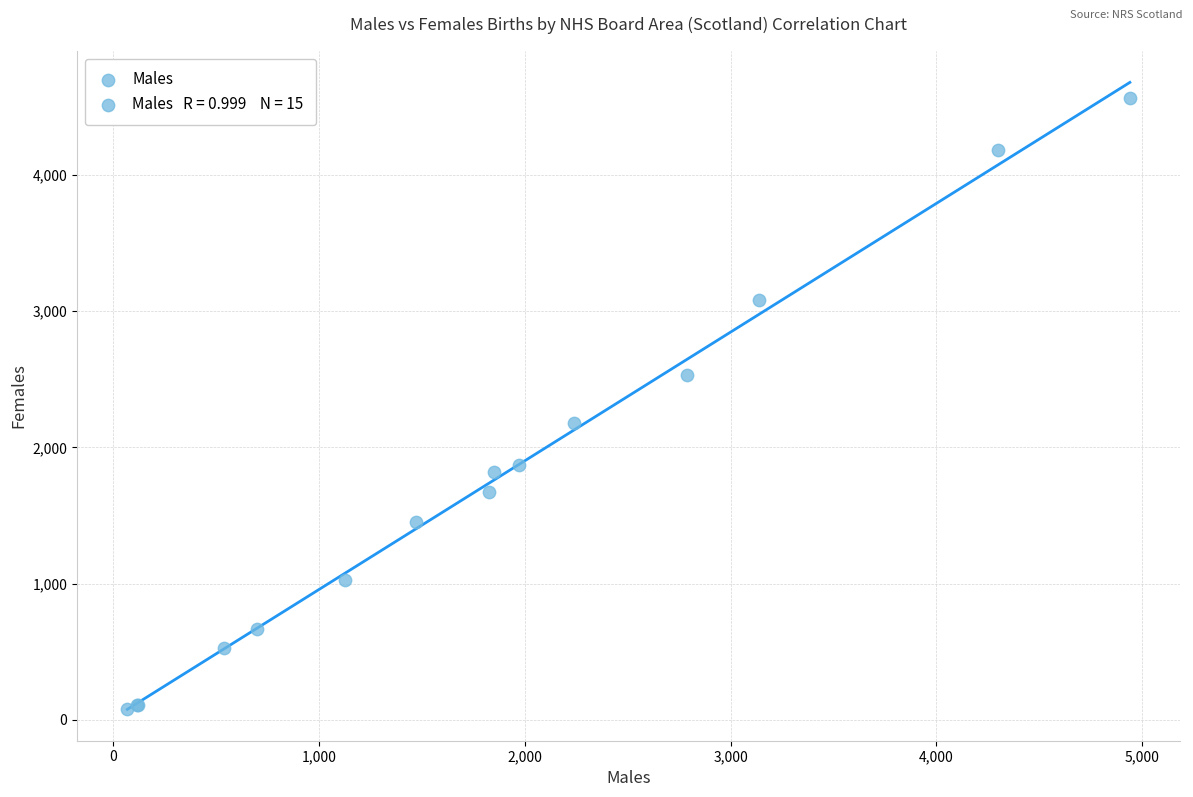

What Y value in the scatter plot is closest to 2323?

2181